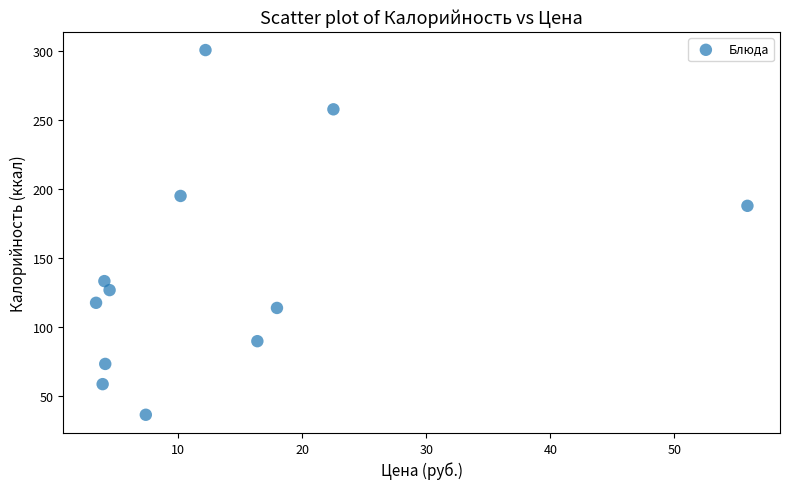

What Y value in the scatter plot is closest to 168?

187.7